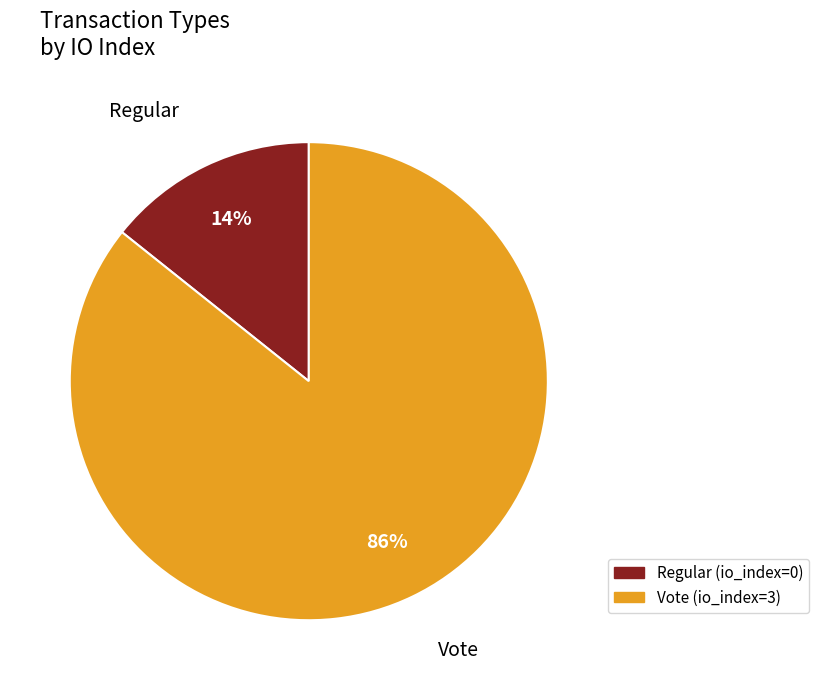

Which category has the smallest portion of the pie?

Regular